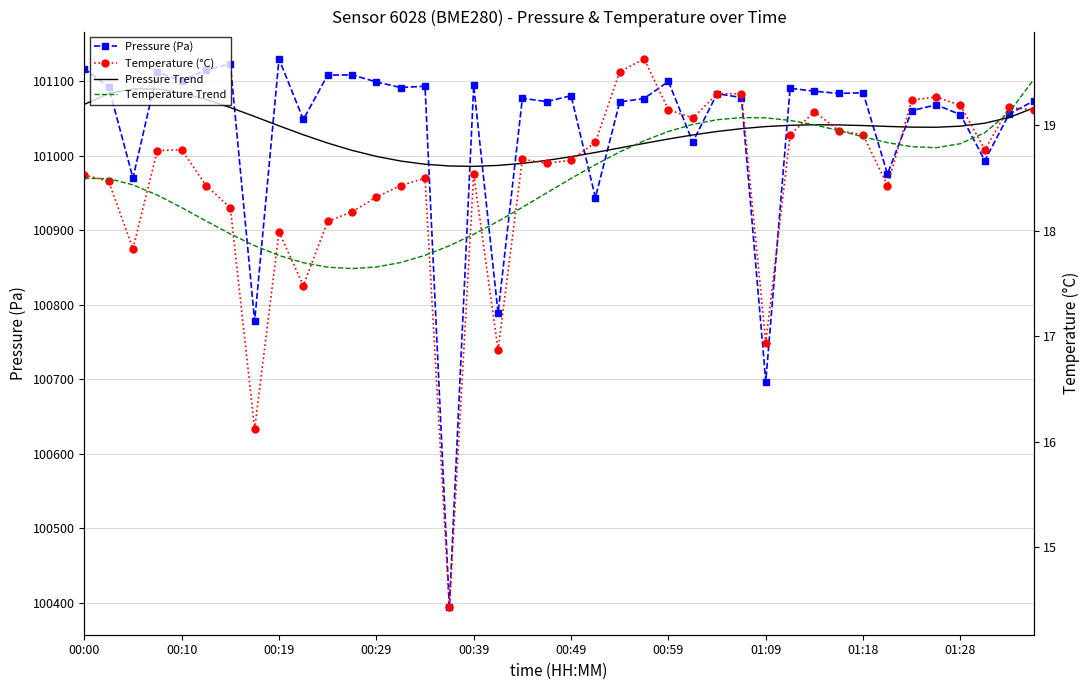

What position from the right is 19?

21